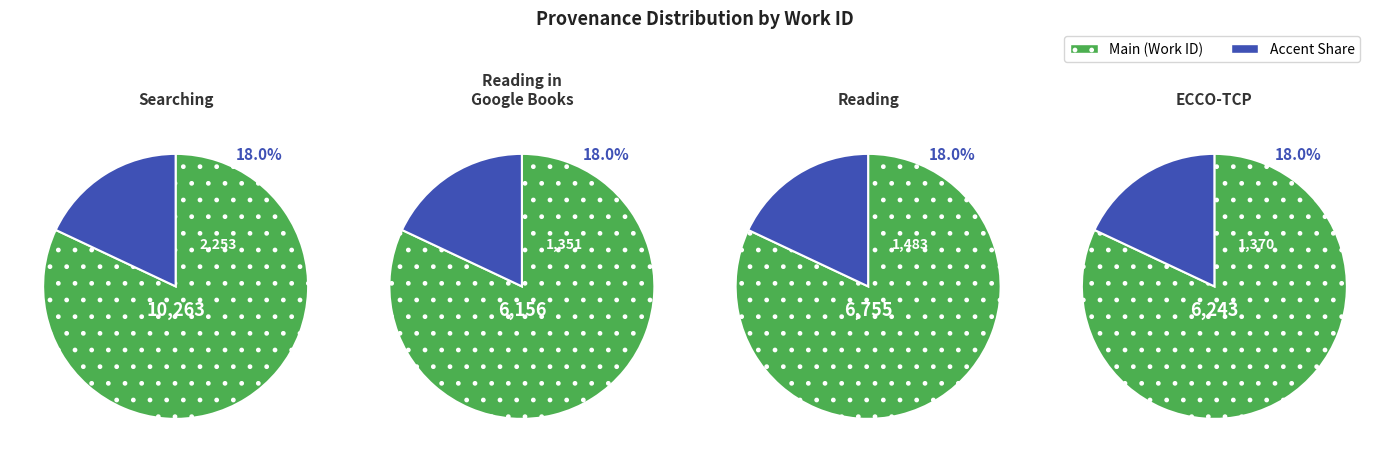

To the nearest percent, what percentage of the pie is Reading in Google Books?

21%